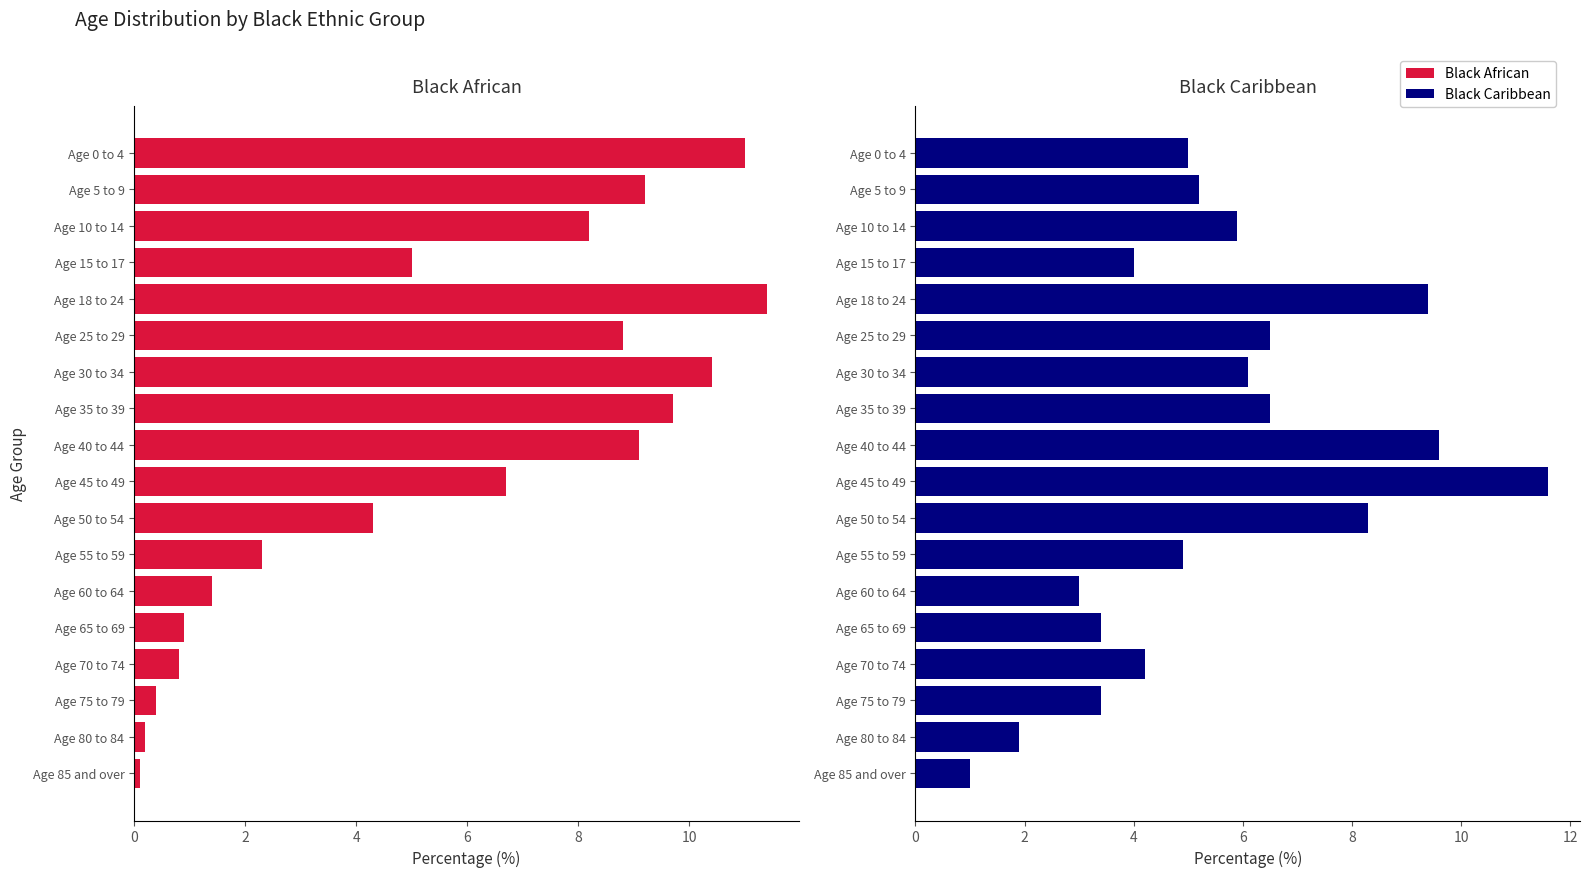

How many groups of bars are there?

18